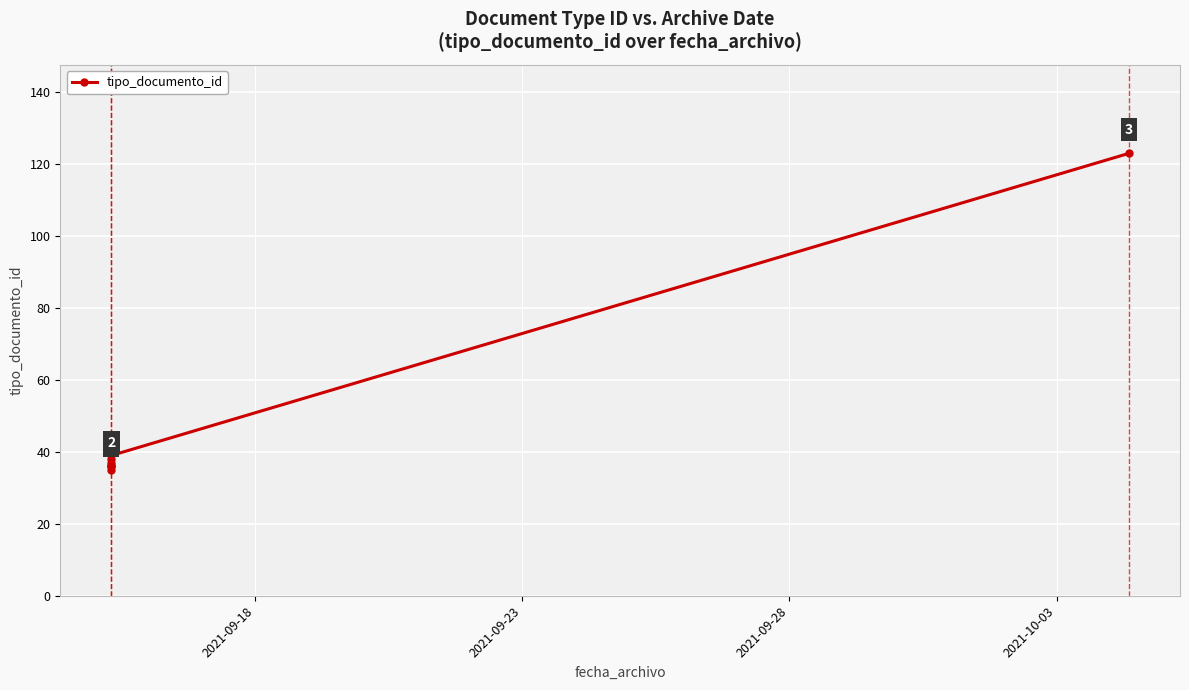

What is the minimum value shown in the chart?

35